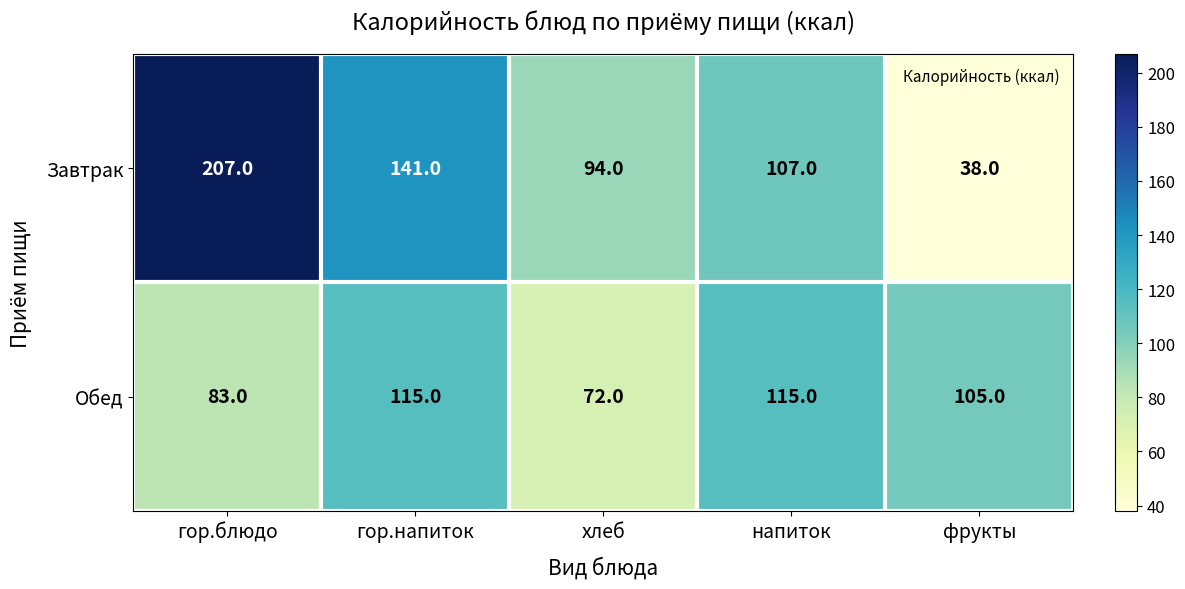

At which category does the chart reach its minimum across all series?

фрукты